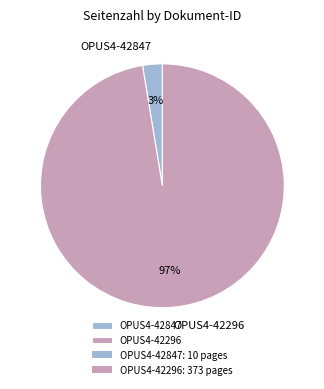

Count the number of slices in the pie.

2